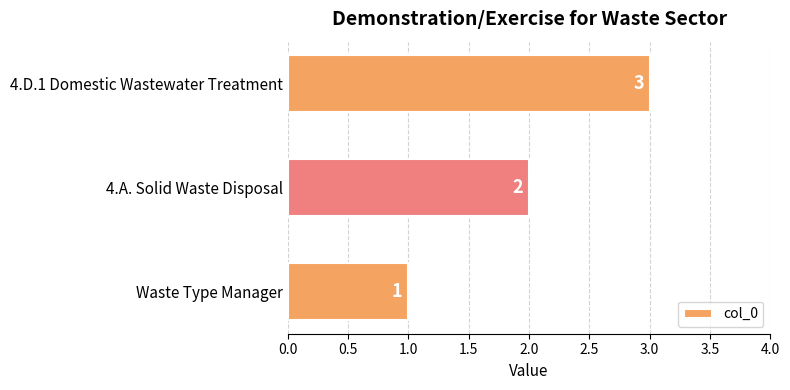

How many series are shown in this chart?

1